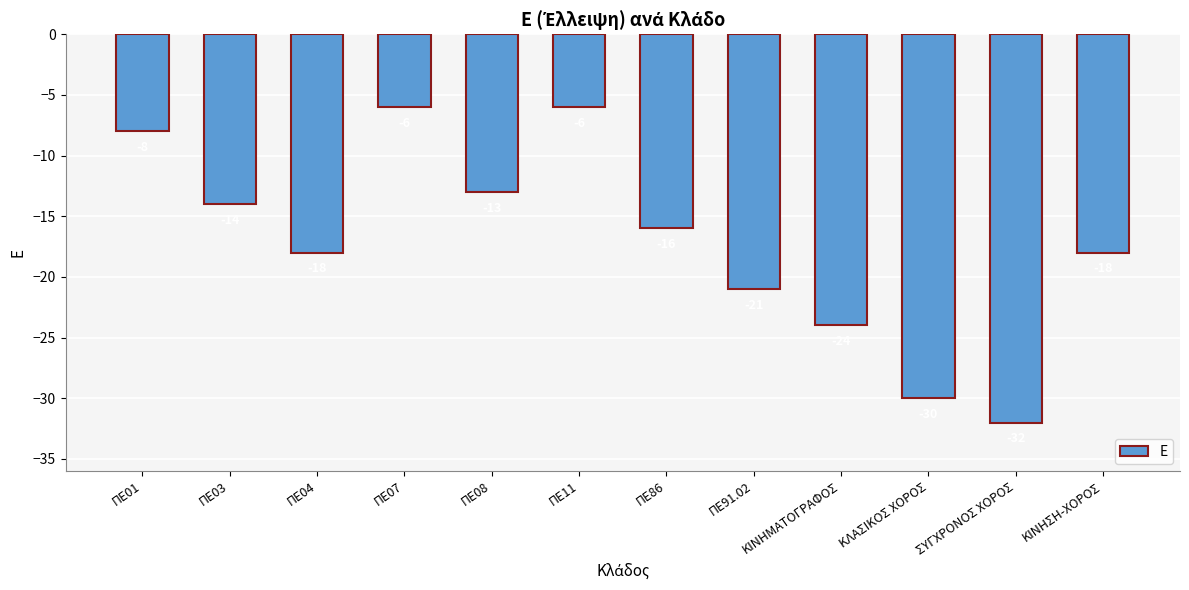

Where is the data nearest to the value -19?

ΠΕ04